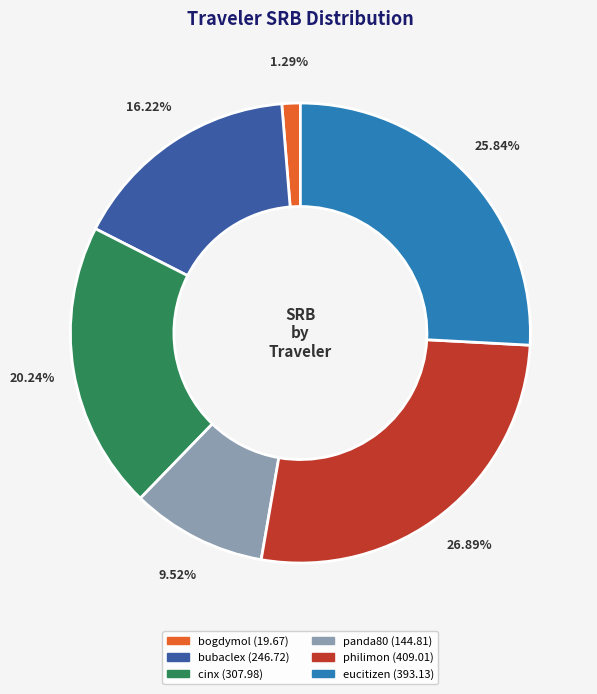

Does any single category account for the majority?

No